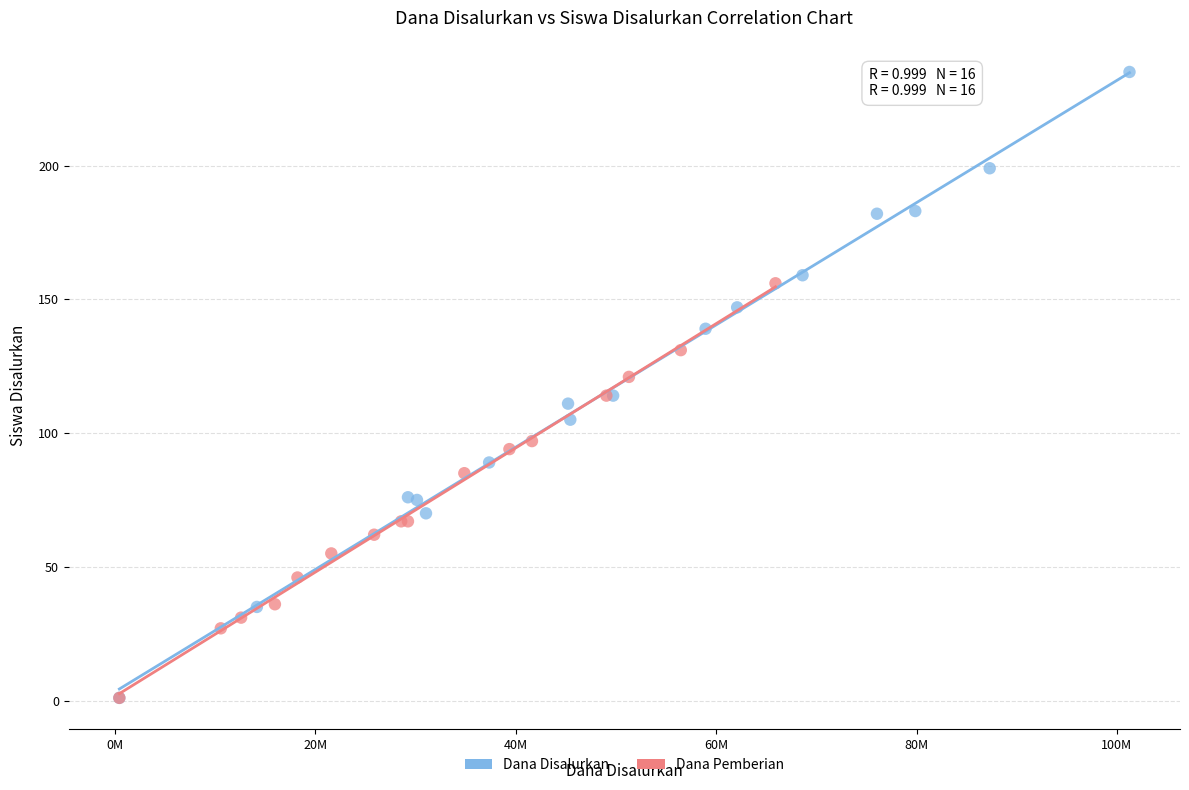

Which series has the widest spread of Y values?

Dana Disalurkan